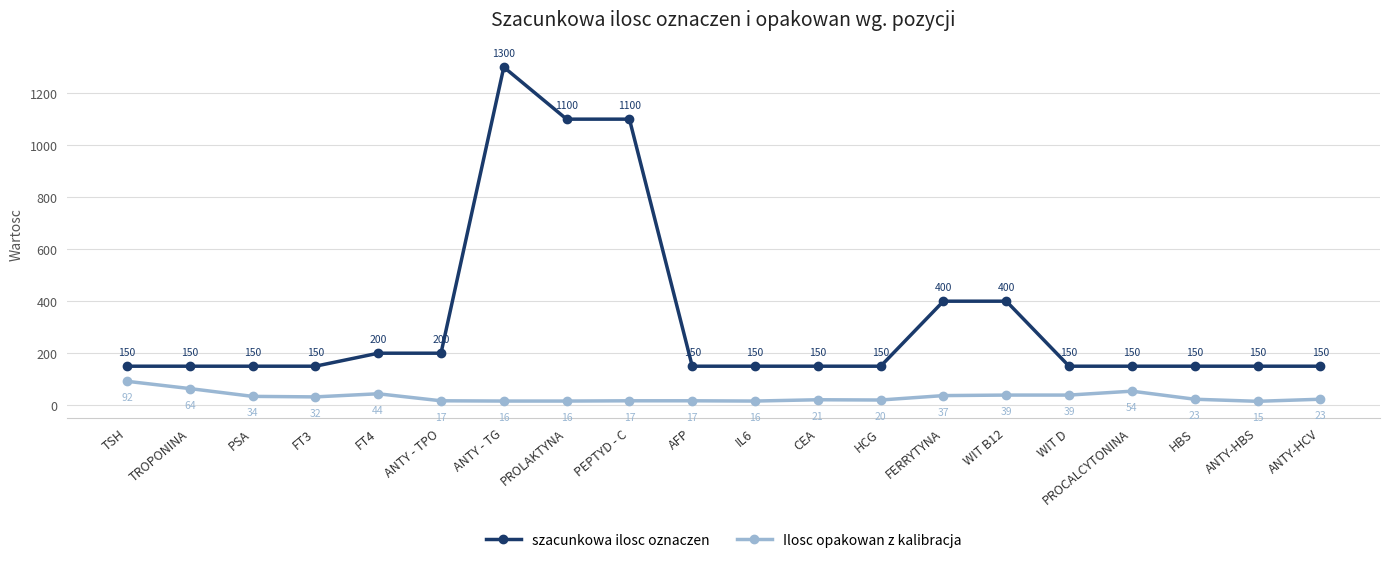

True or false: Ilosc opakowan z kalibracja and szacunkowa ilosc oznaczen cross at least once.

False